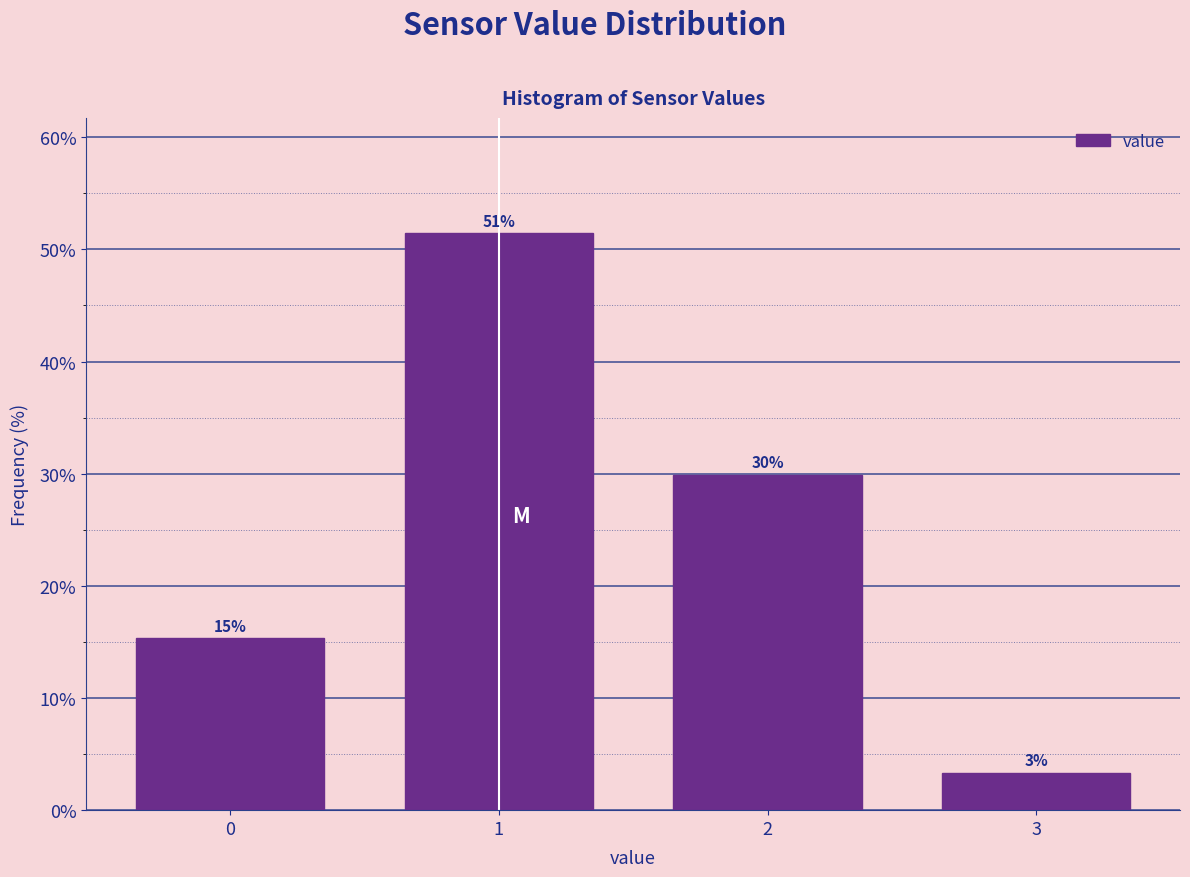

Are the bars horizontal?

No